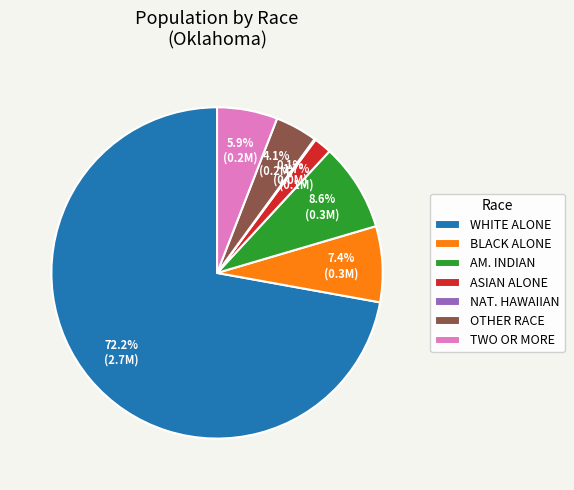

What percentage is NOT represented by OTHER RACE?

95.9%